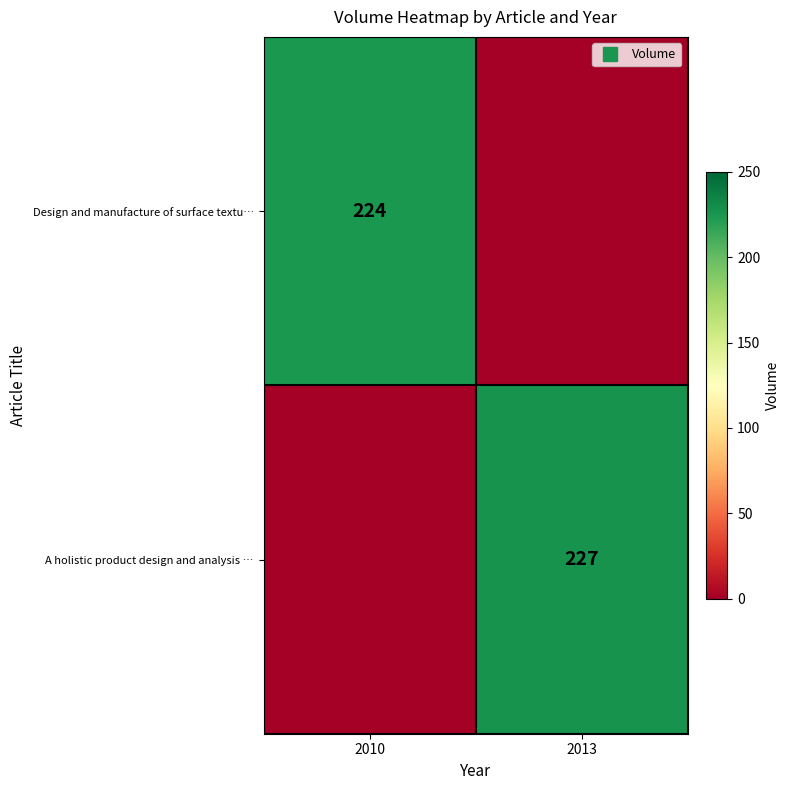

At 2013, list the series in order from largest to smallest.

A holistic product design and analysis …, Design and manufacture of surface textu…